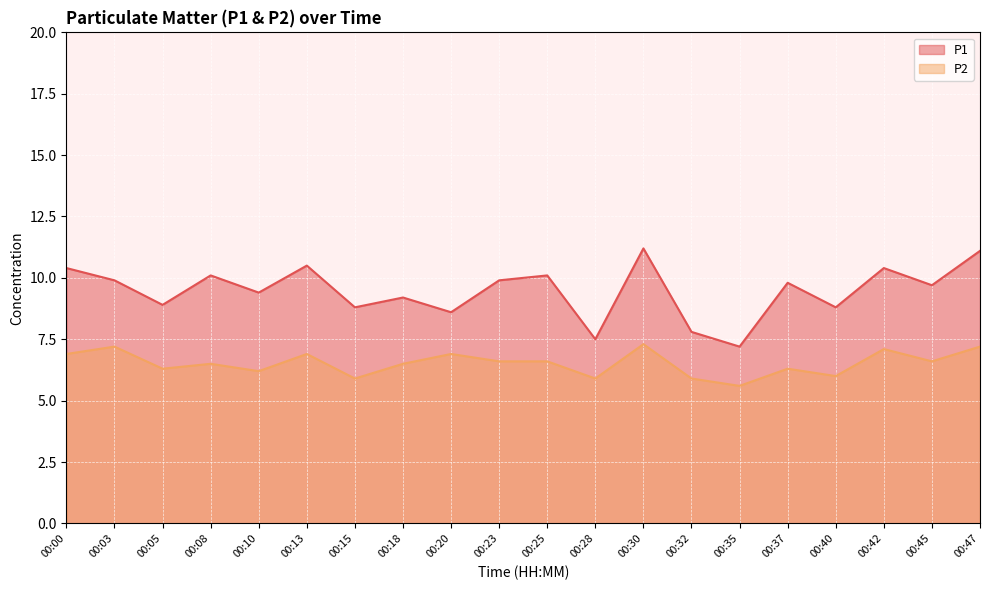

Reading right to left, what are all the values shown in this chart?

P1: 11.1	9.7	10.4	8.8	9.8	7.2	7.8	11.2	7.5	10.1	9.9	8.6	9.2	8.8	10.5	9.4	10.1	8.9	9.9	10.4
P2: 7.2	6.6	7.1	6.0	6.3	5.6	5.9	7.3	5.9	6.6	6.6	6.9	6.5	5.9	6.9	6.2	6.5	6.3	7.2	6.9